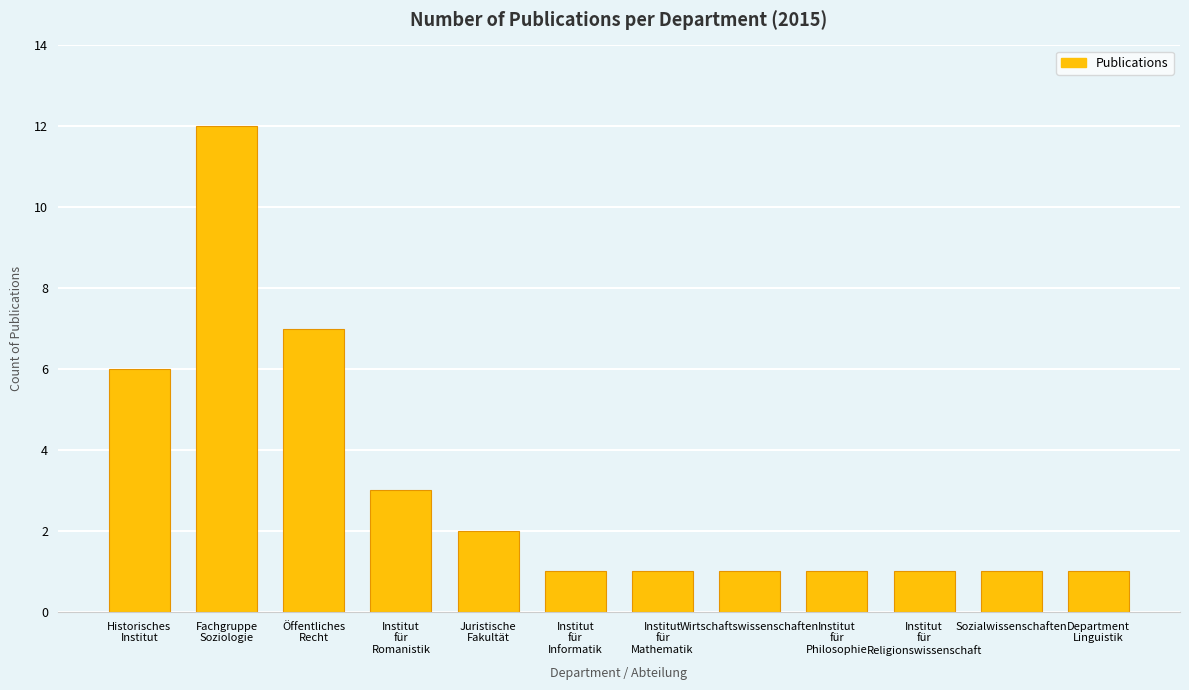

Is it true that the value at Wirtschaftswissenschaften is 1?

True